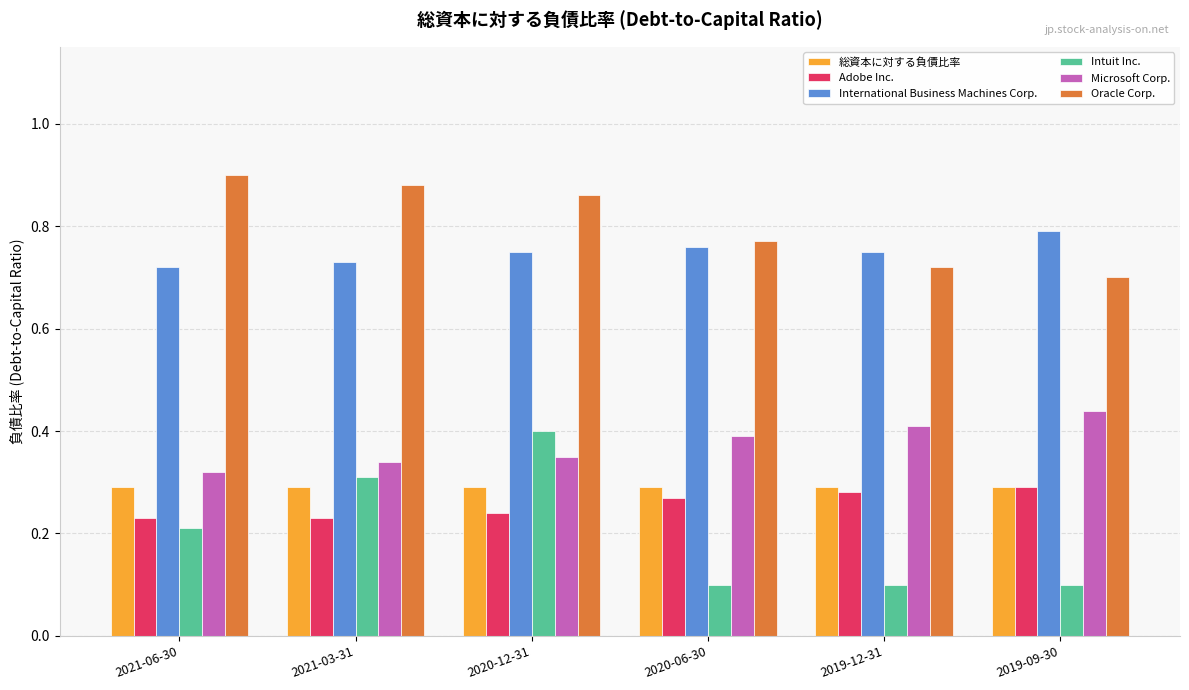

Which series changed the most between 2021-06-30 and 2020-12-31?

Intuit Inc.